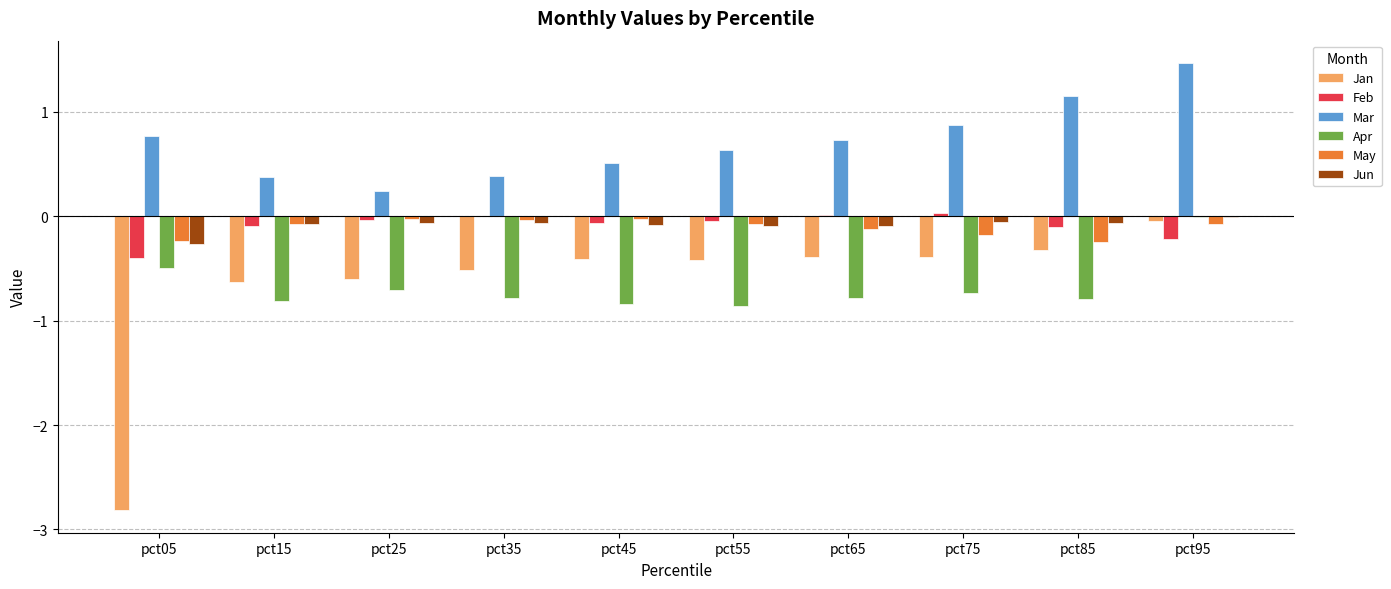

Which label corresponds to the largest value in the chart?

pct95